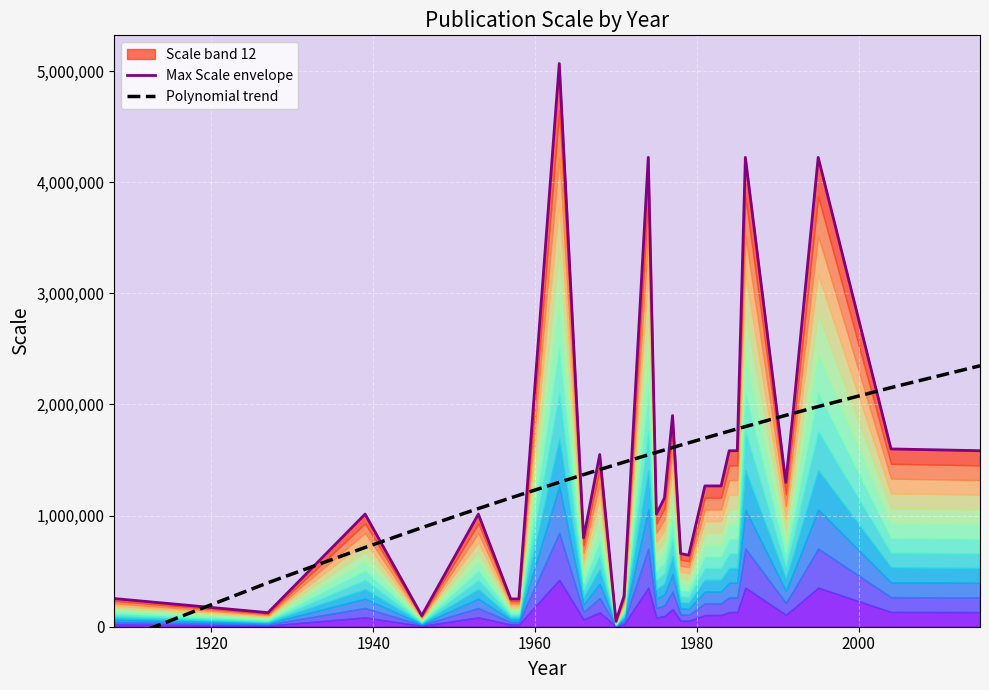

What is the sum of all Max Scale envelope values?

40984240.0